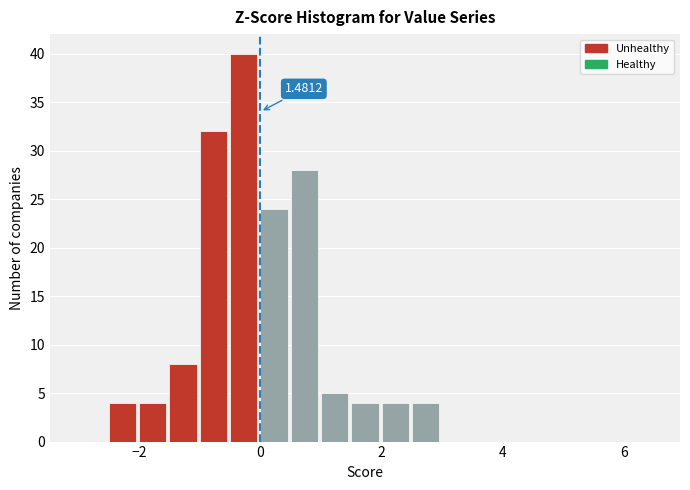

Around what value on the x-axis is the tallest bar? Give the approximate position of its centre, as read against the axis.

-0.2